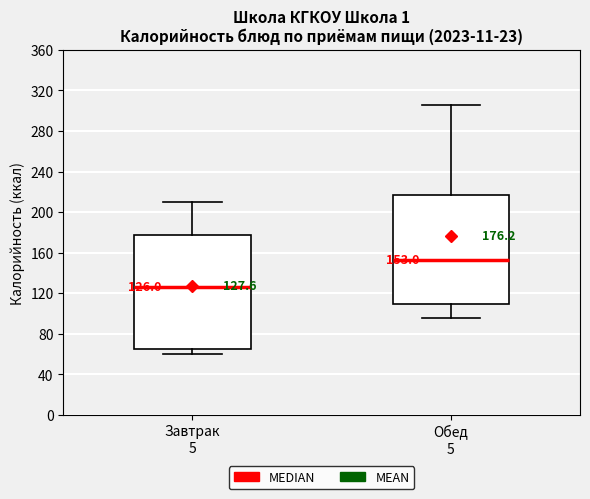

Which box has the highest median line?

Обед 5